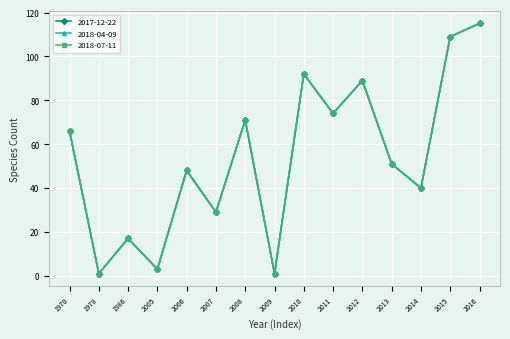

What is the total value across all series at 2009?

3